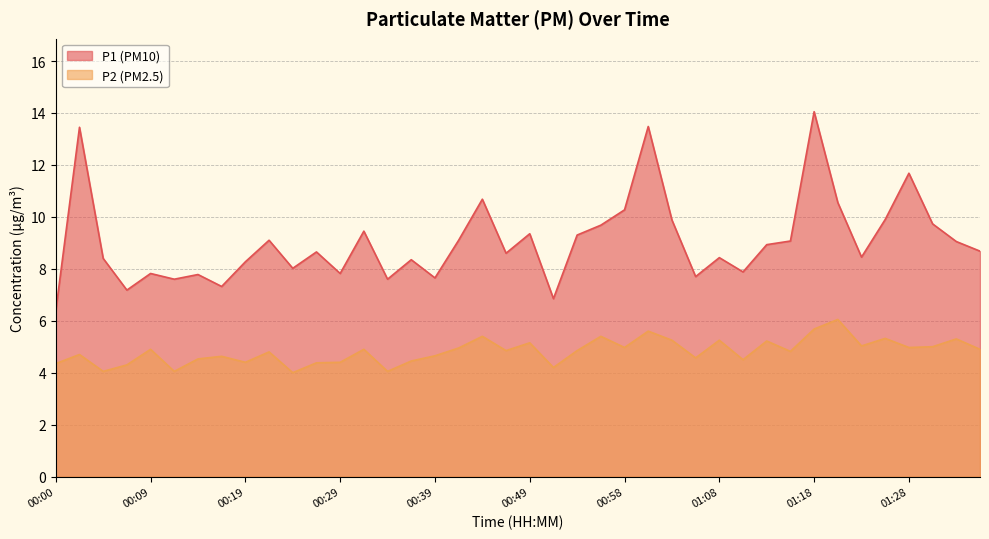

Does the chart have visible grid lines?

Yes